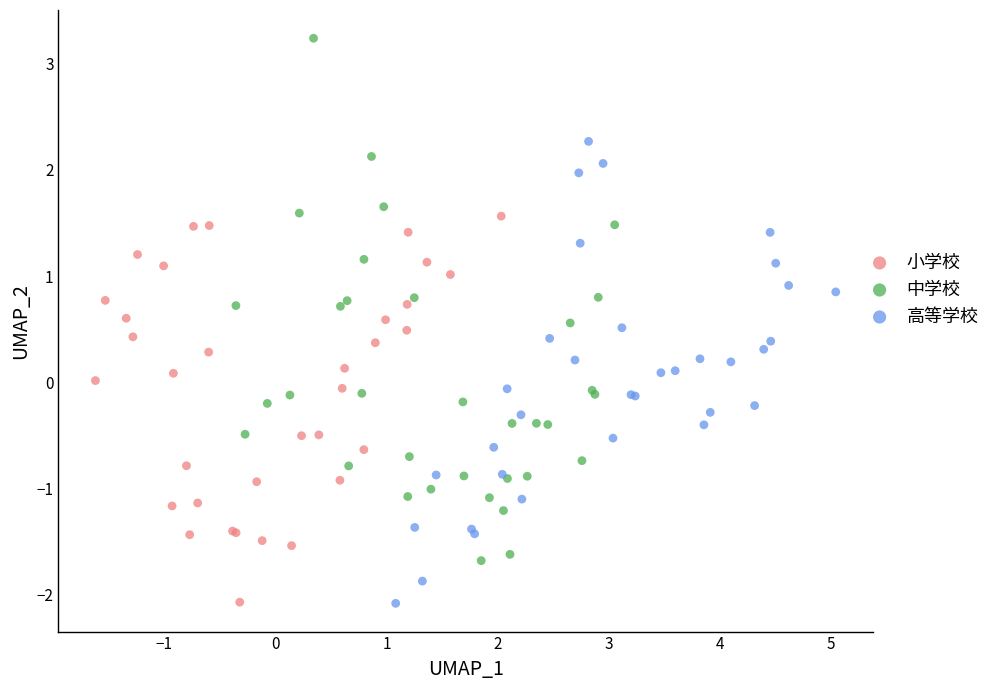

Which series reaches the maximum Y coordinate?

中学校